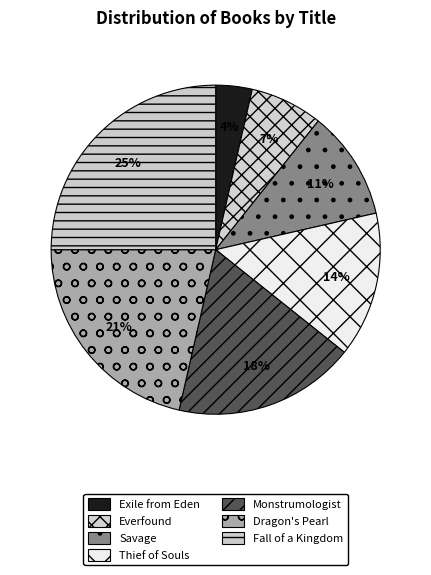

What portion of the pie excludes Dragon's Pearl?

78.6%